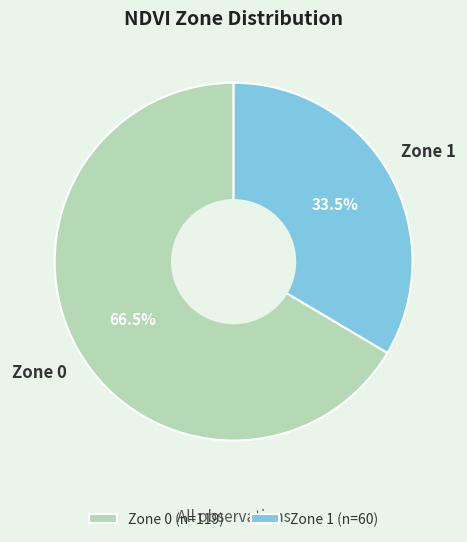

What is the smallest slice in the pie chart?

Zone 1